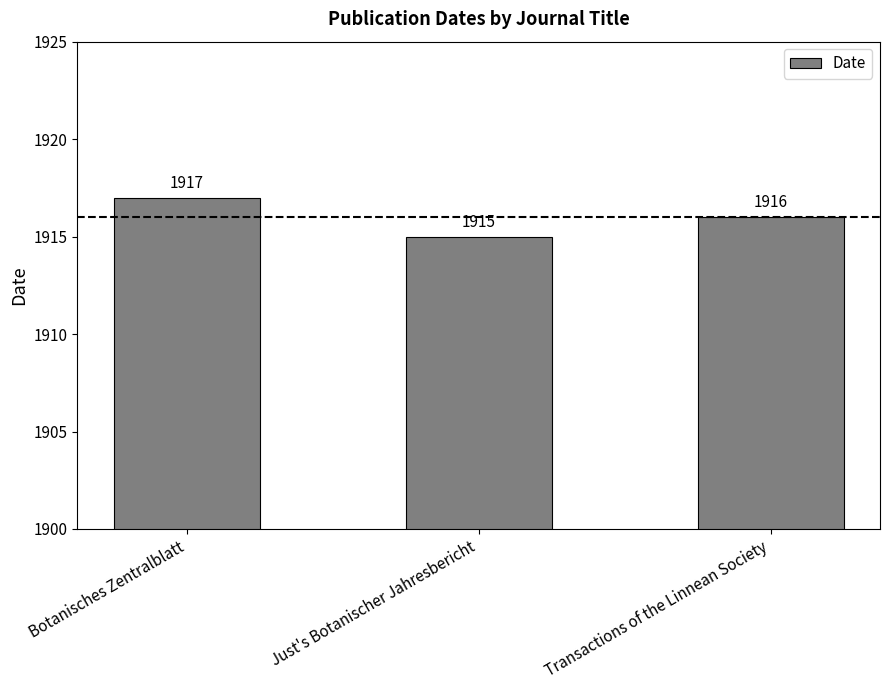

What is the value of the 1st bar from the left?

1917